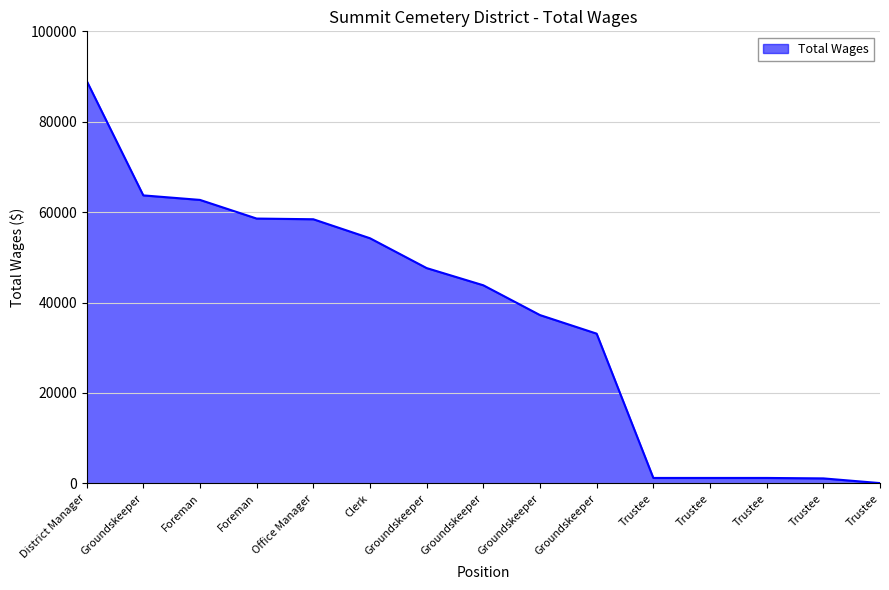

Read the value at Groundskeeper, to the nearest 100.

47600